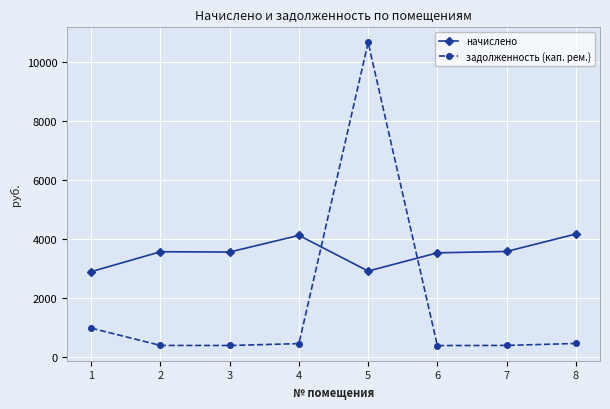

Is this an area chart (filled region under the line)?

No